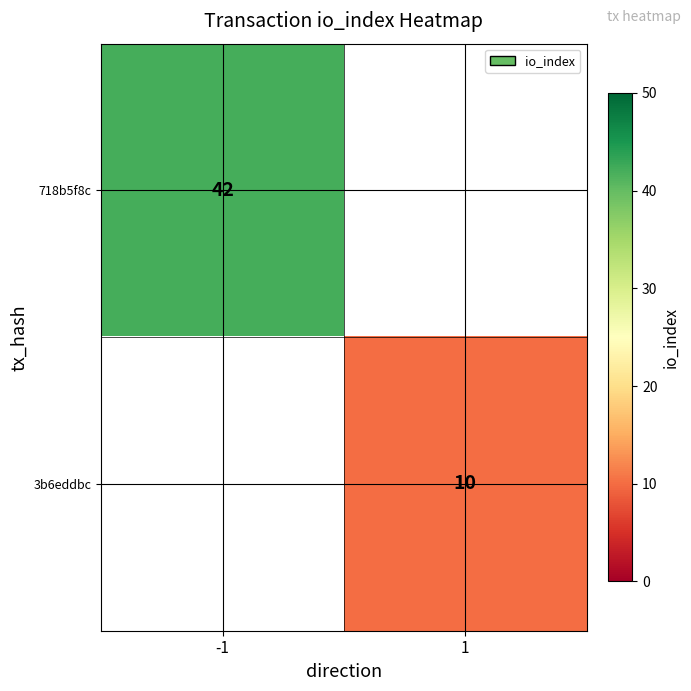

True or false: 718b5f8c has a value of 62 at -1.

False